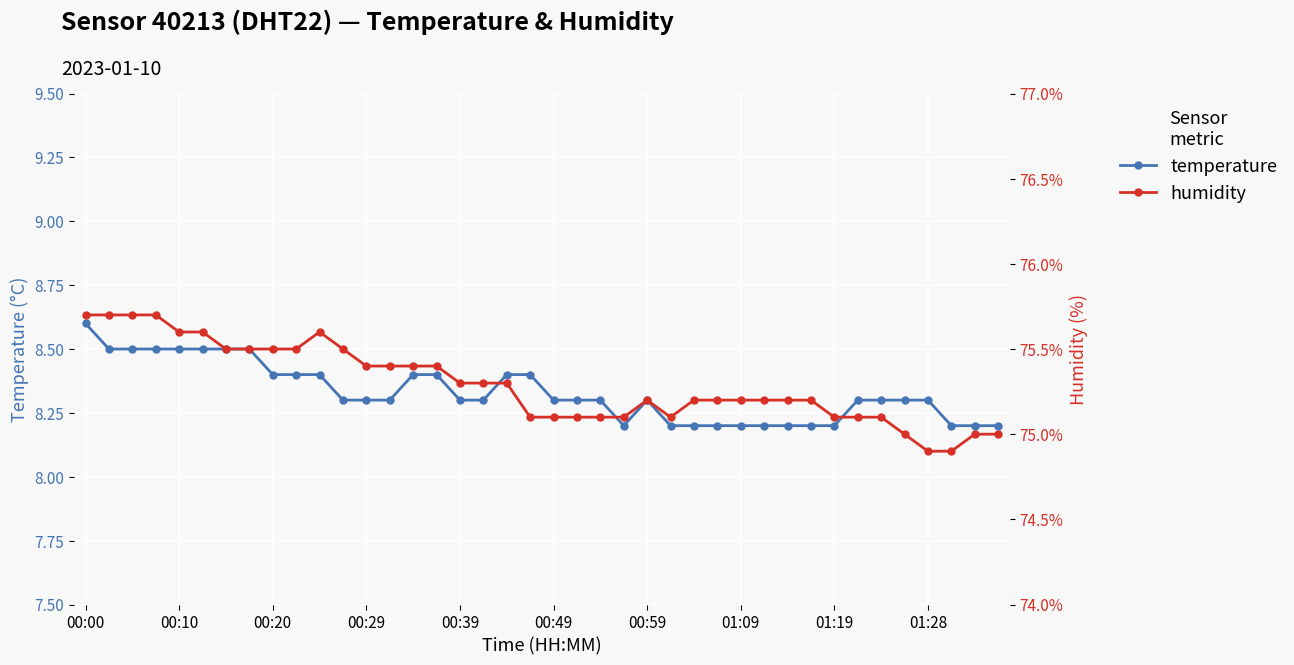

What is the minimum value for temperature?

8.2